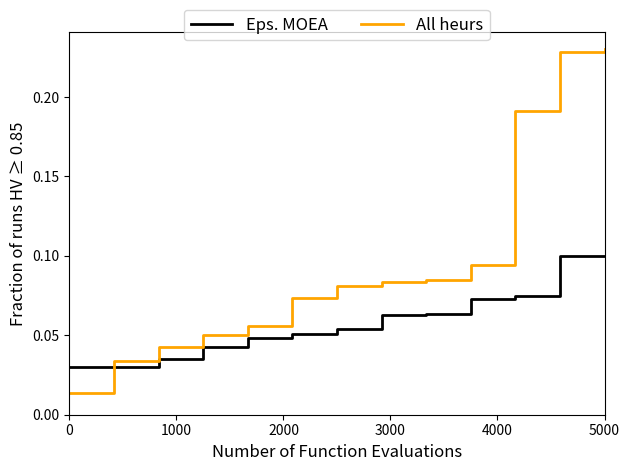

List the series in order of their overall mean, highest first.

All heurs, Eps. MOEA